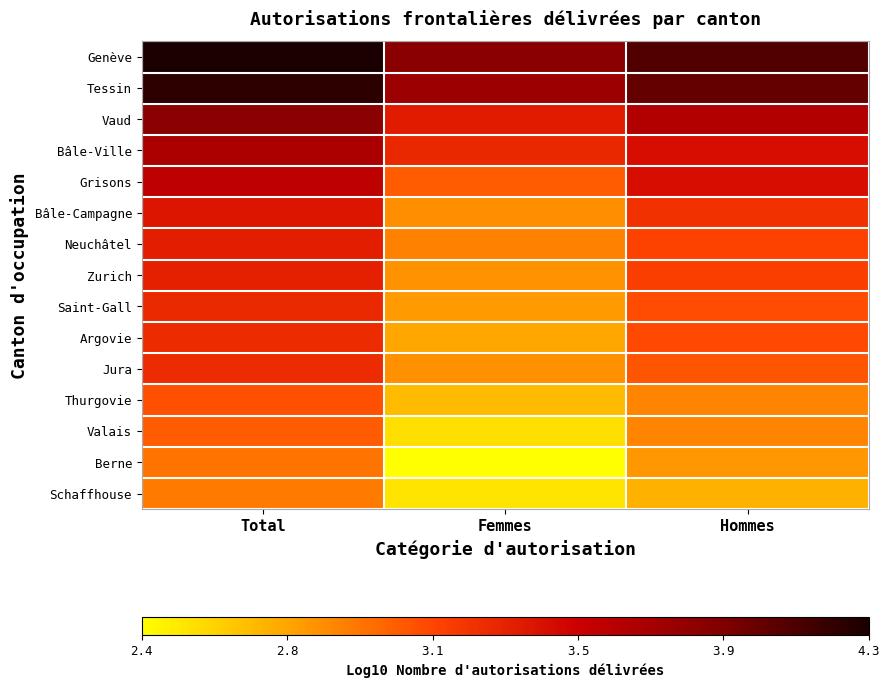

What is the spread (max minus min) of values at Hommes?

1.3